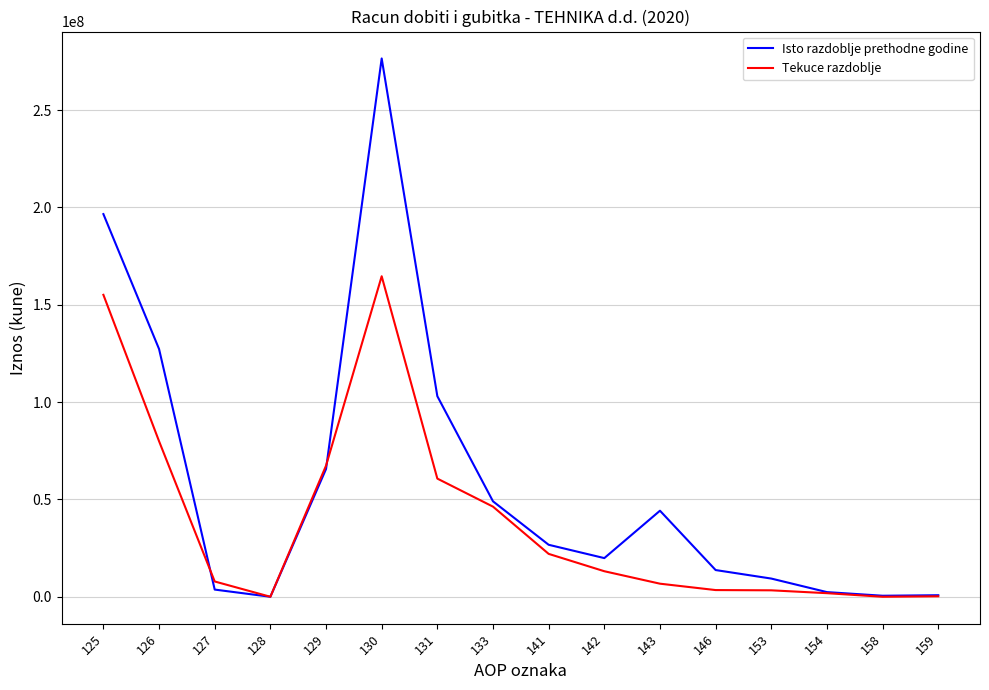

Where is the first local maximum for Tekuce razdoblje?

130